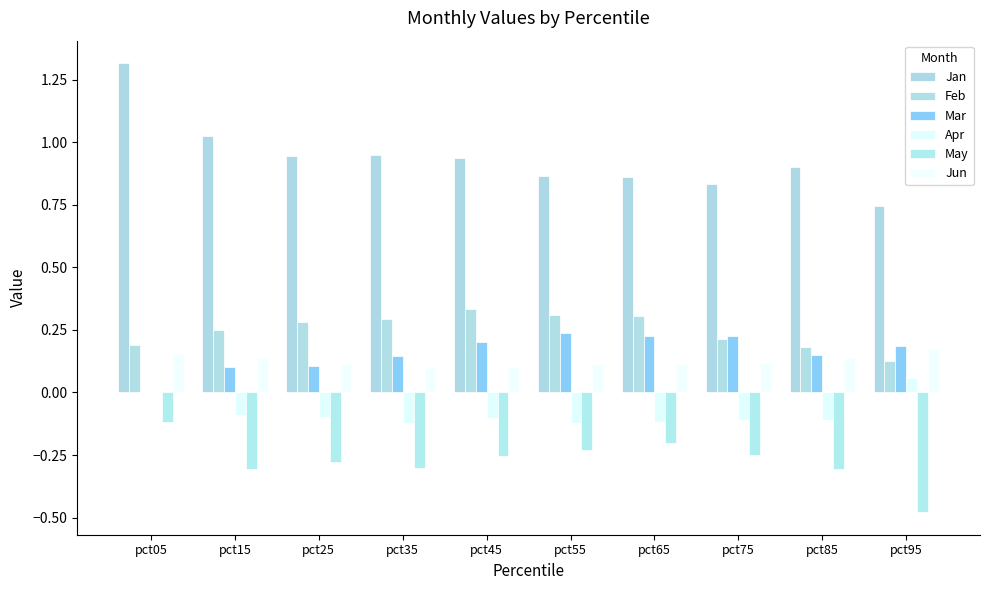

What are all the series names shown in the legend?

Jan, Feb, Mar, Apr, May, Jun